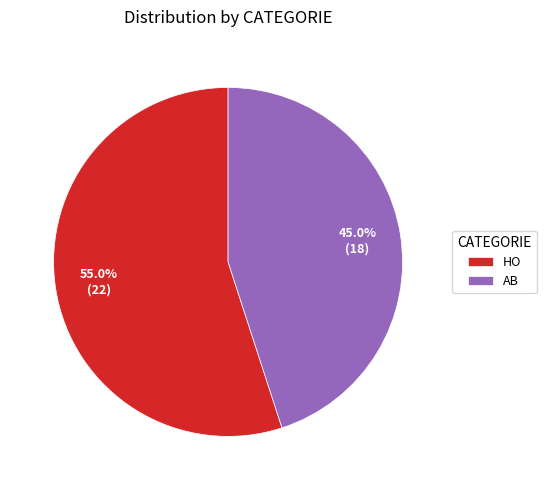

What is the smallest slice in the pie chart?

AB